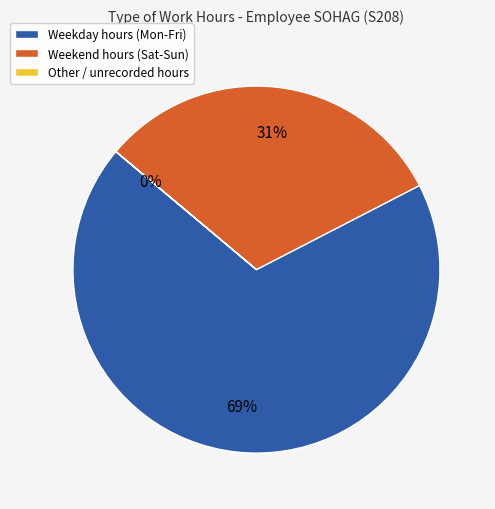

To the nearest percent, what is the difference between the largest and smallest slice percentages?

69%